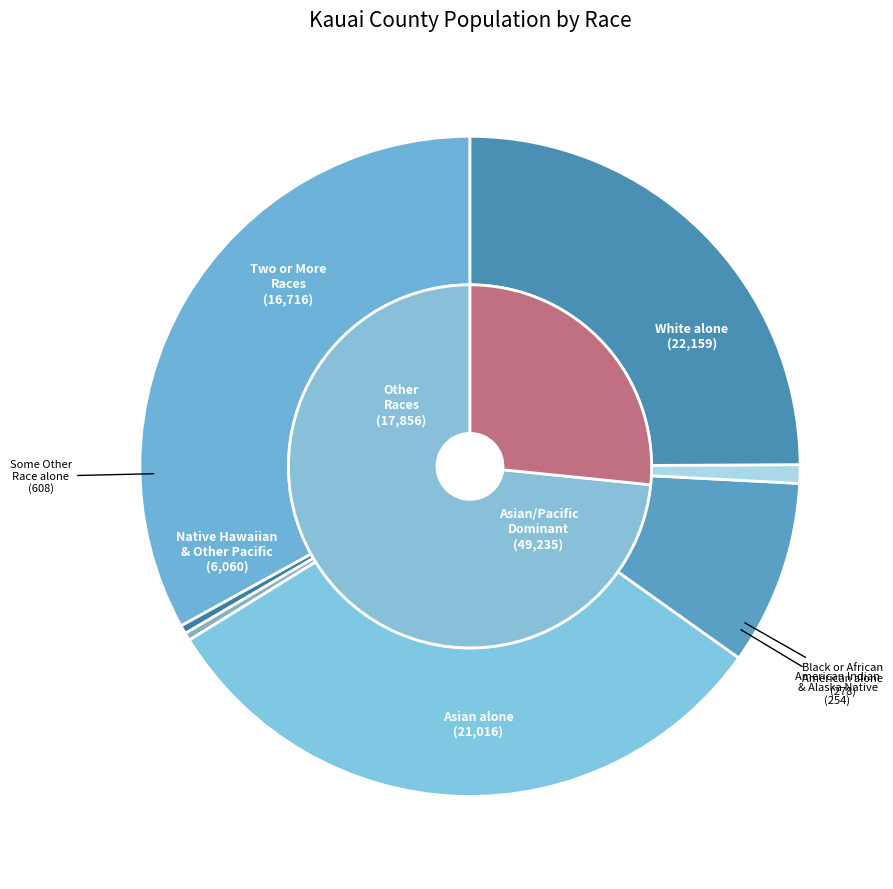

Is it true that Asian alone is 31% of the pie?

True